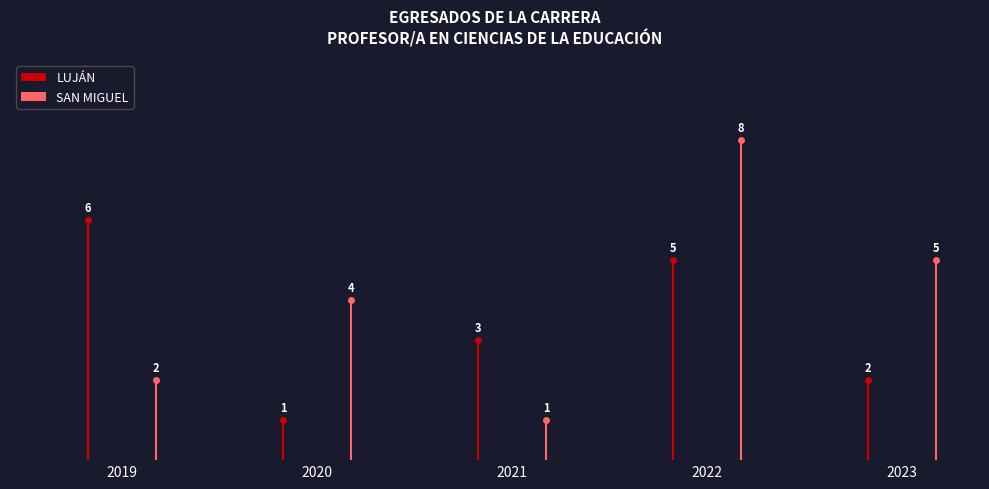

What is the total value across all series at 2023?

7